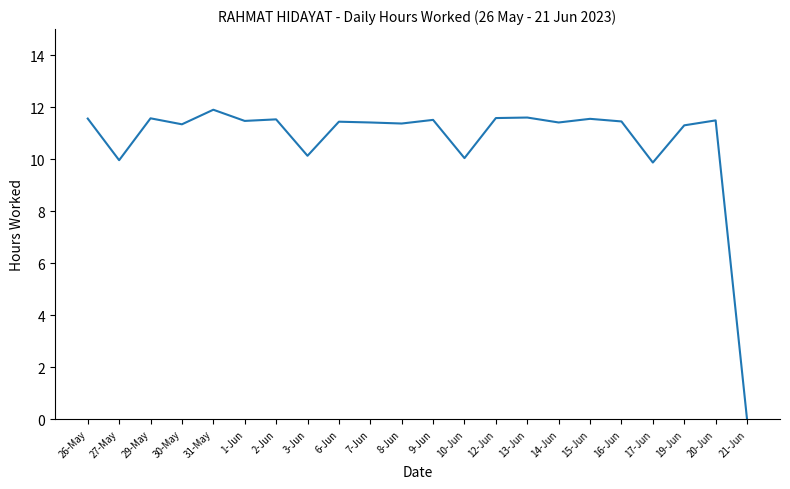

The value at 29-May is 11.6. True or false?

True